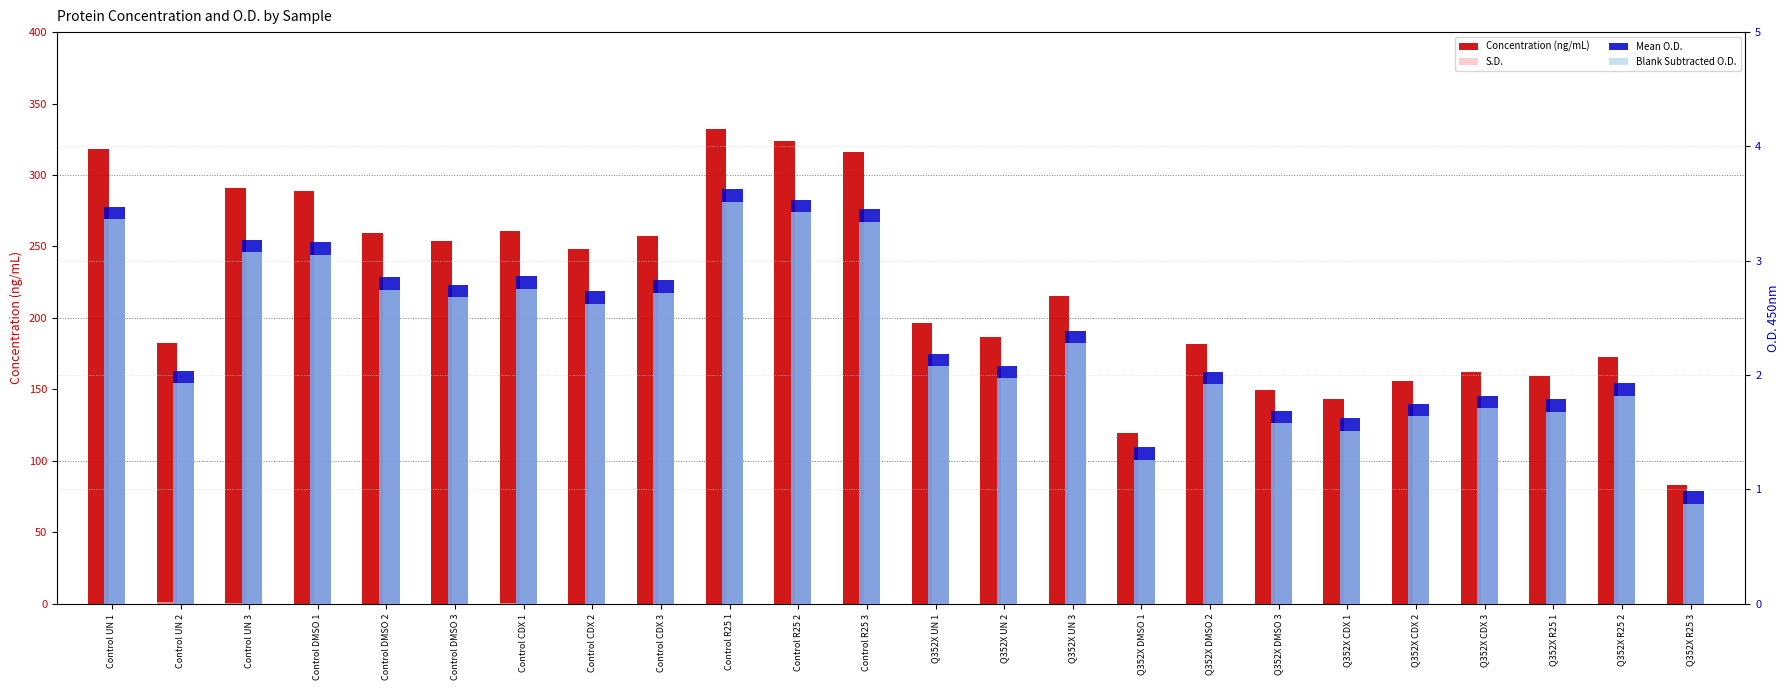

What is the average value of the Concentration (ng/mL) series?

219.1